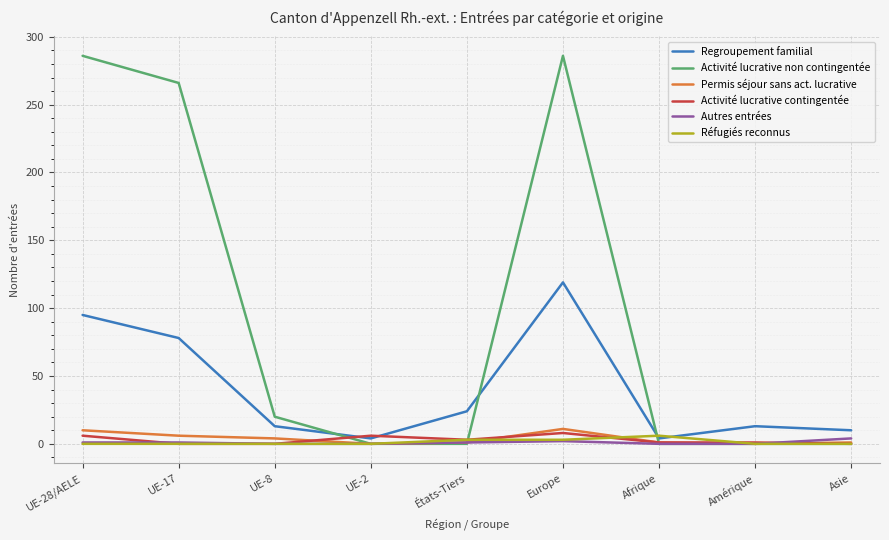

The Réfugiés reconnus series shows 0 at UE-17. True or false?

True